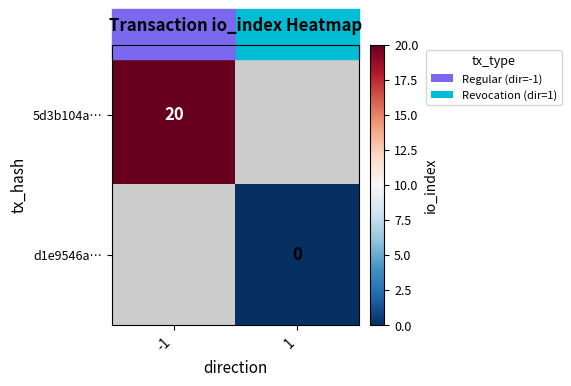

True or false: 5d3b104a… has a value of 20 at -1.

True